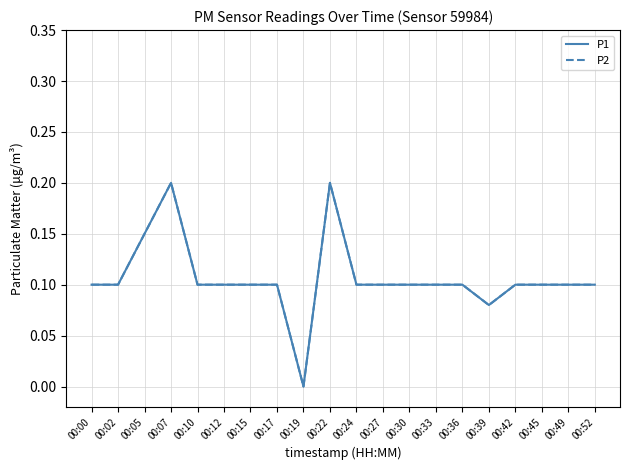

What is the total value across all series at 00:07?

0.4